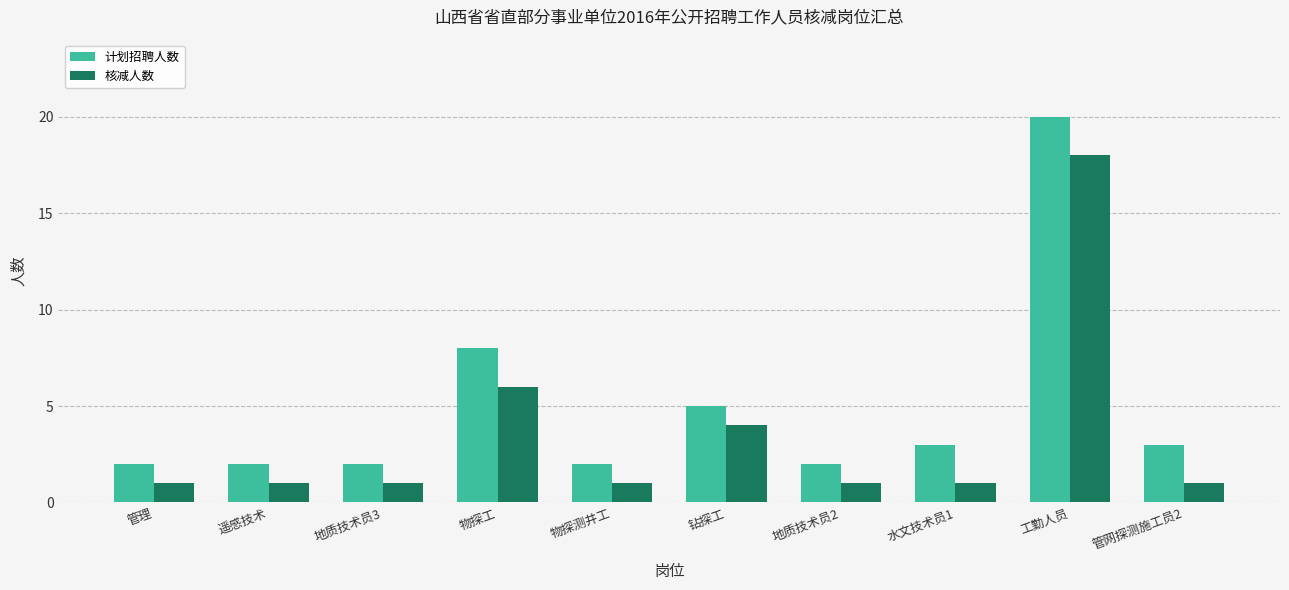

Where is 核减人数 nearest to the value 9?

物探工